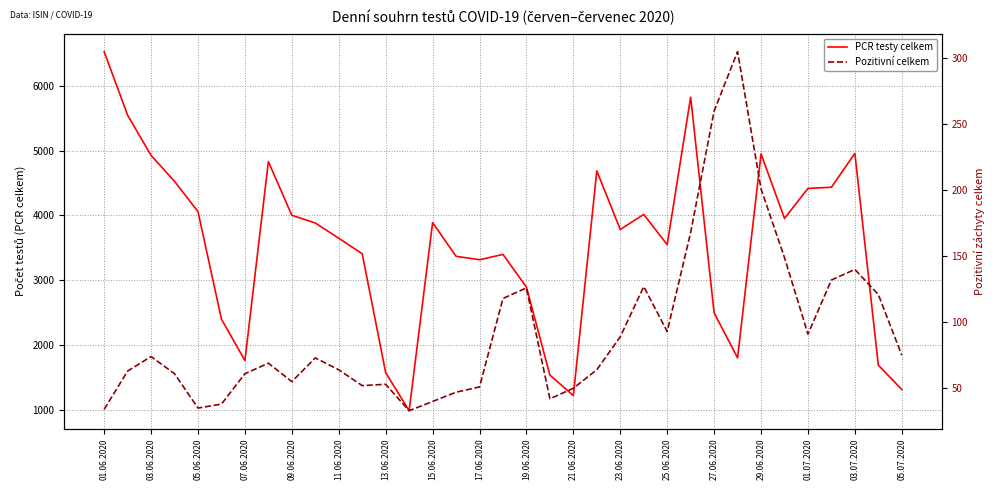

At which category is the sum across all series the highest?

01.06.2020